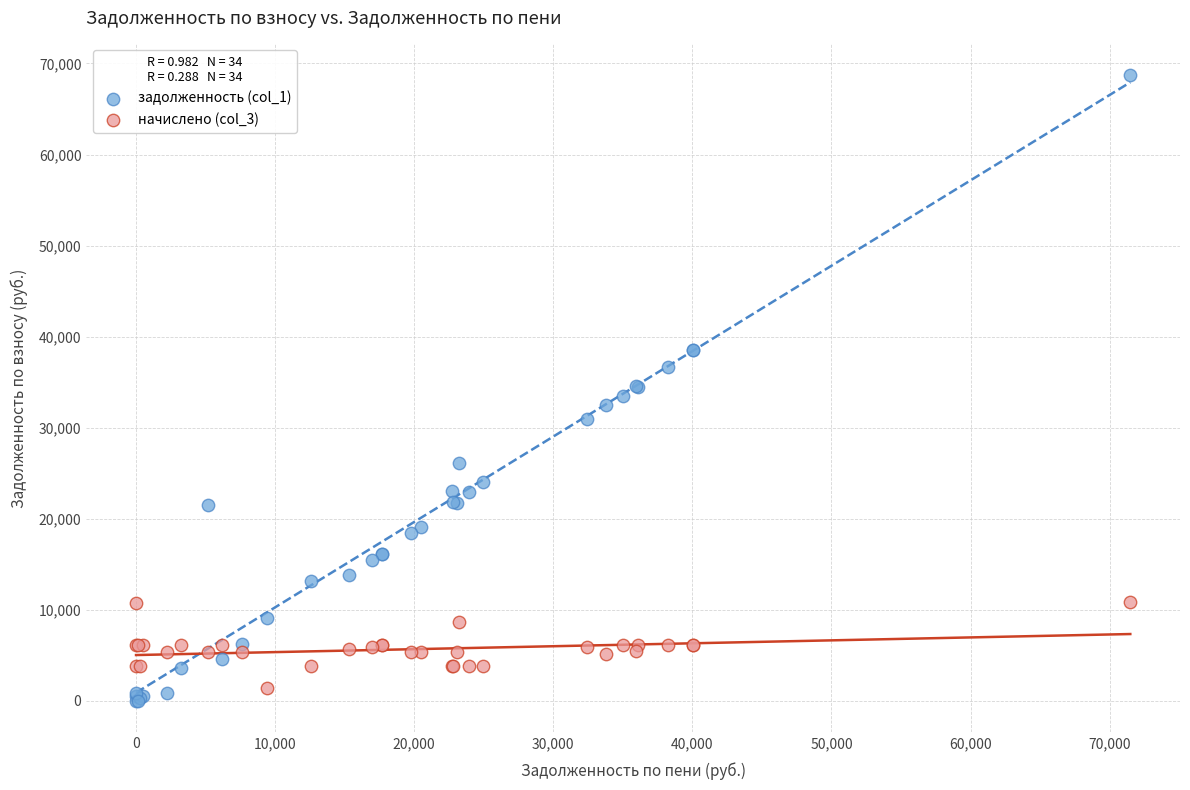

What is the X range (max minus min) for the scatter plot?

71486.2